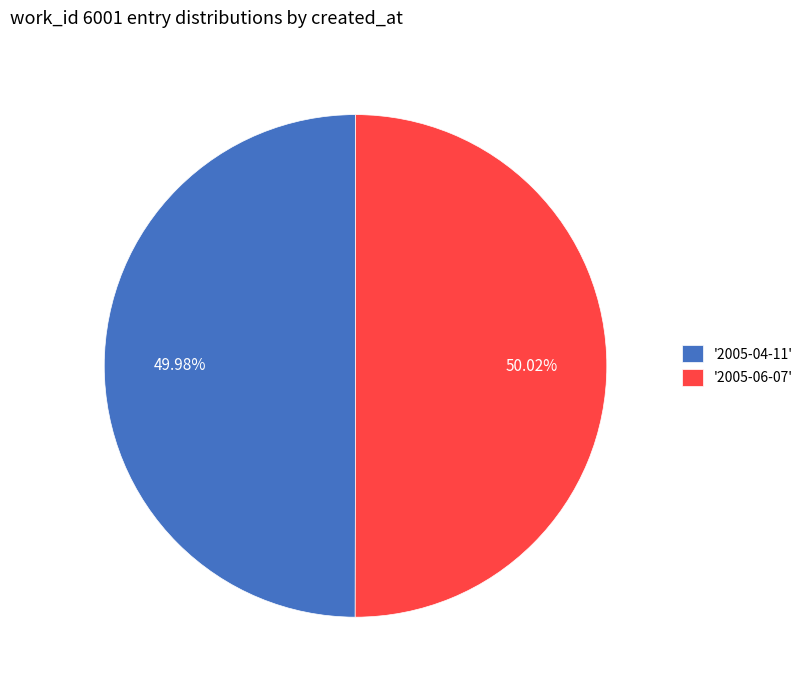

What is the ratio of the value at '2005-04-11' to the value at '2005-06-07'?

1.0